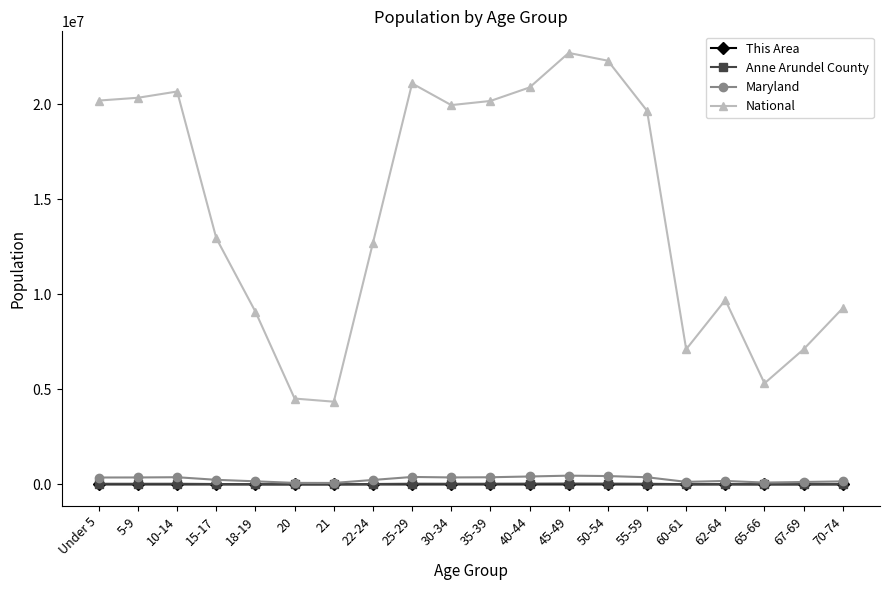

What is the minimum value for National?

4354294